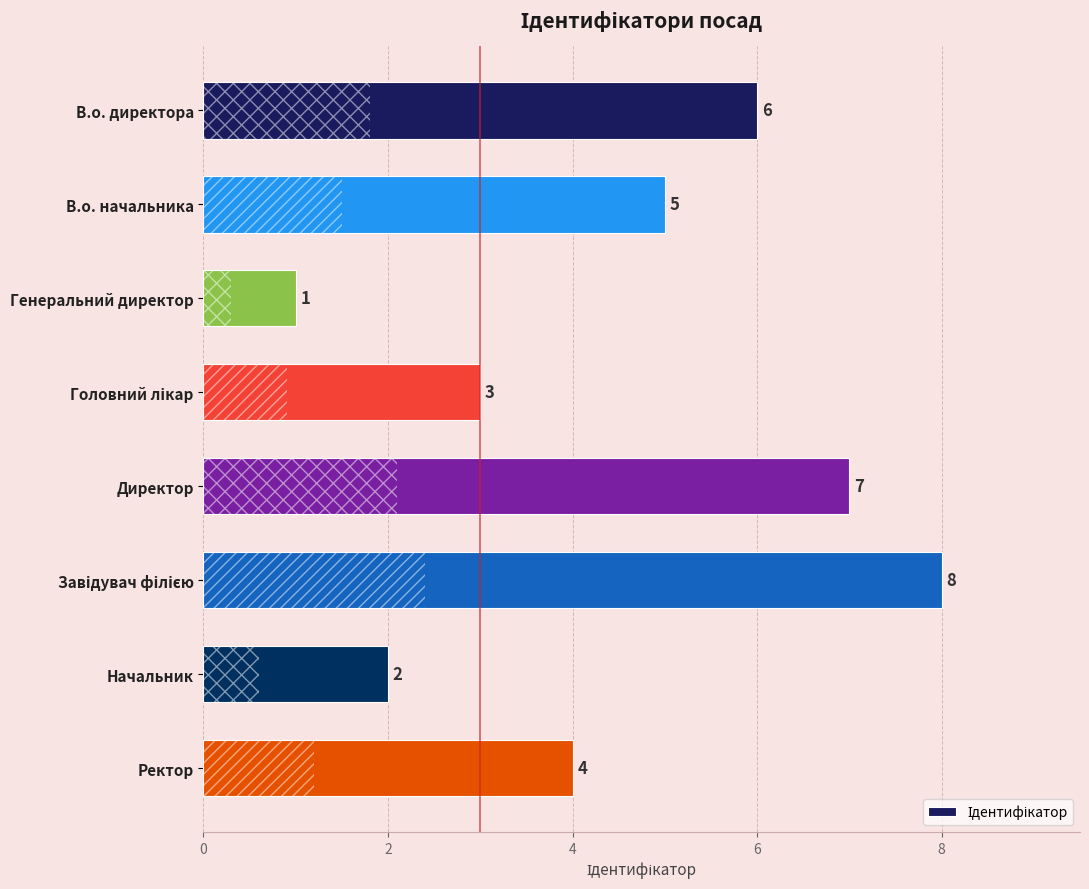

The chart shows a value of 6 at В.о. директора. True or false?

True